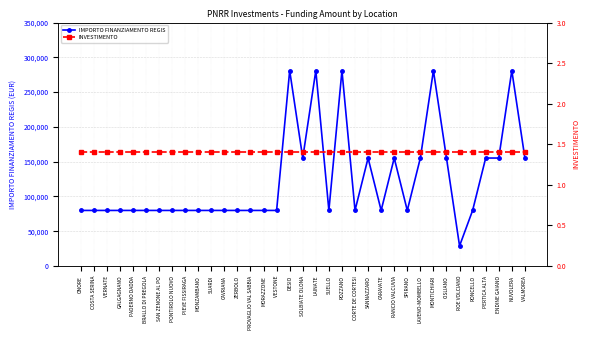

What is the label of the 35th point from the left?

VALMOREA